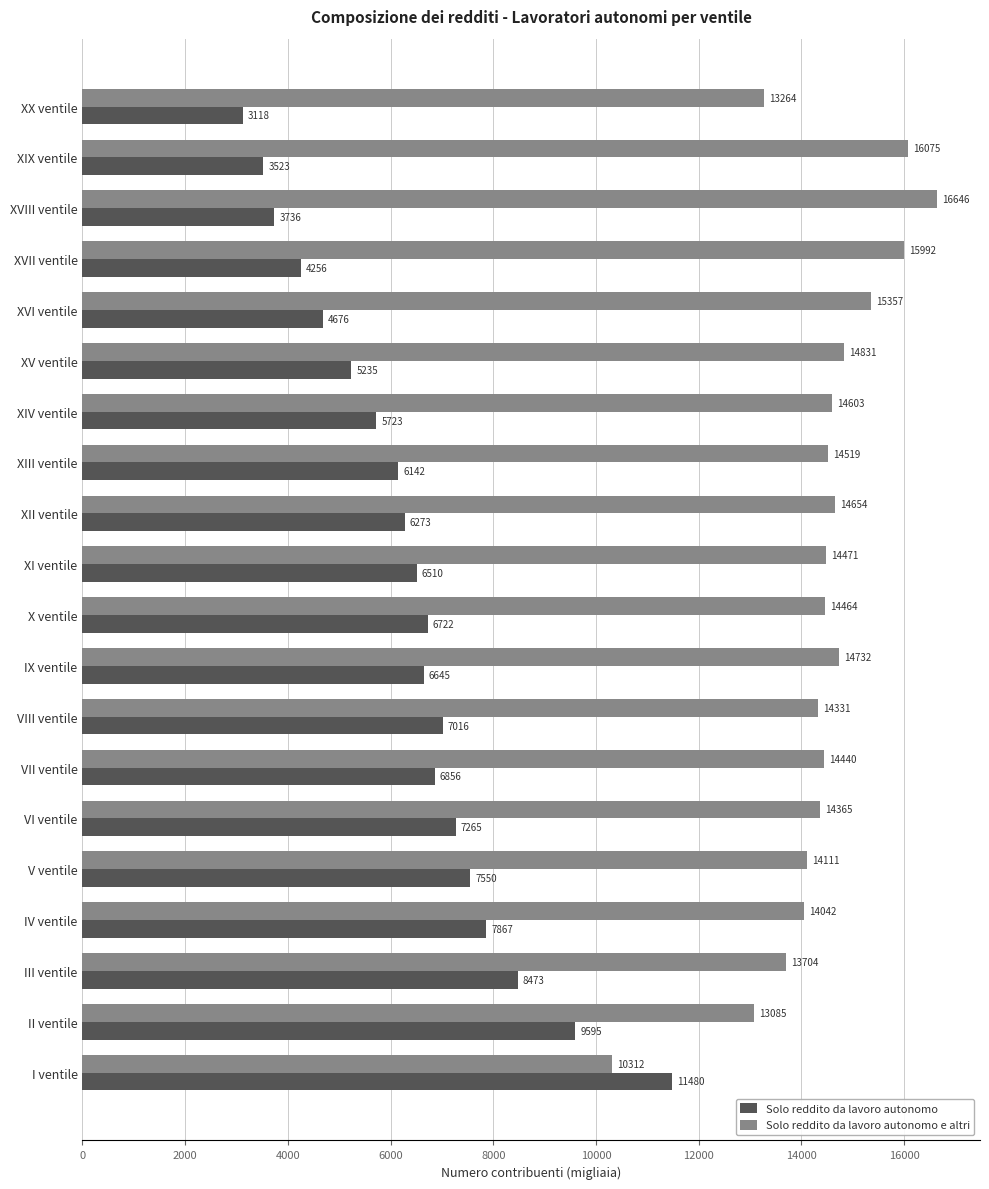

Which category has the highest value in the Solo reddito da lavoro autonomo e altri series?

XVIII ventile